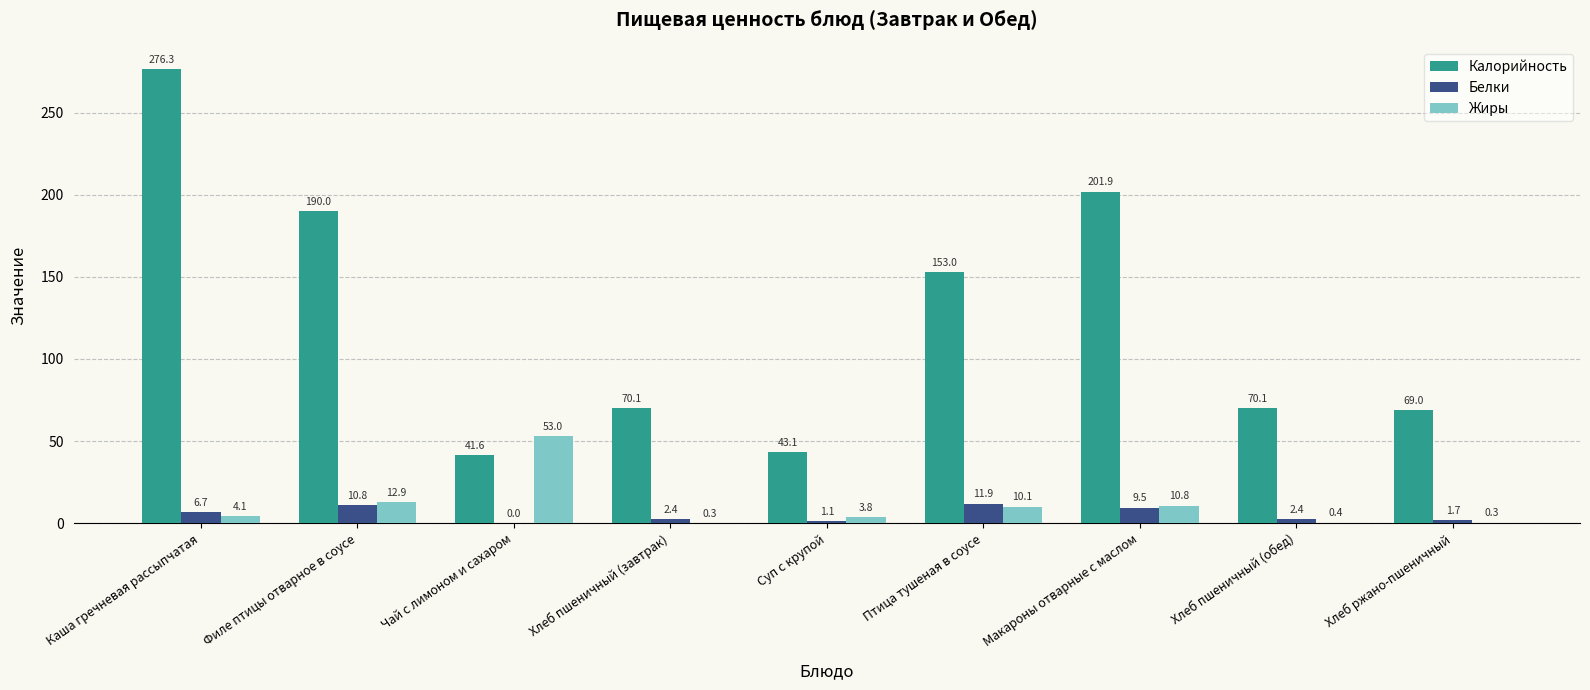

Between Чай с лимоном и сахаром and Хлеб ржано-пшеничный, which series saw the biggest shift?

Жиры